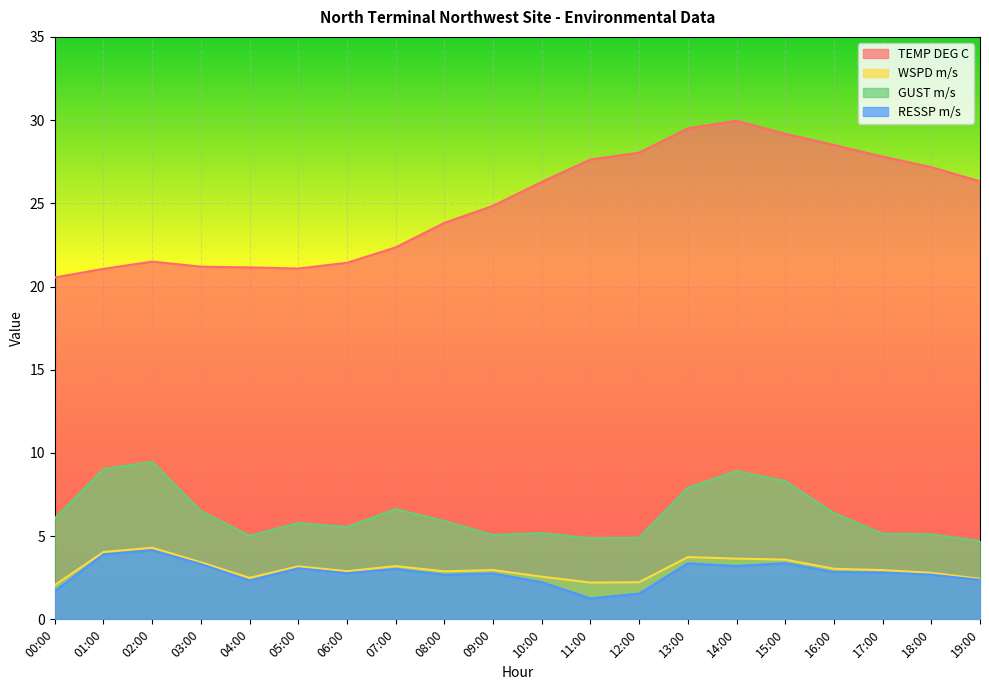

At which category is the sum across all series the highest?

14:00